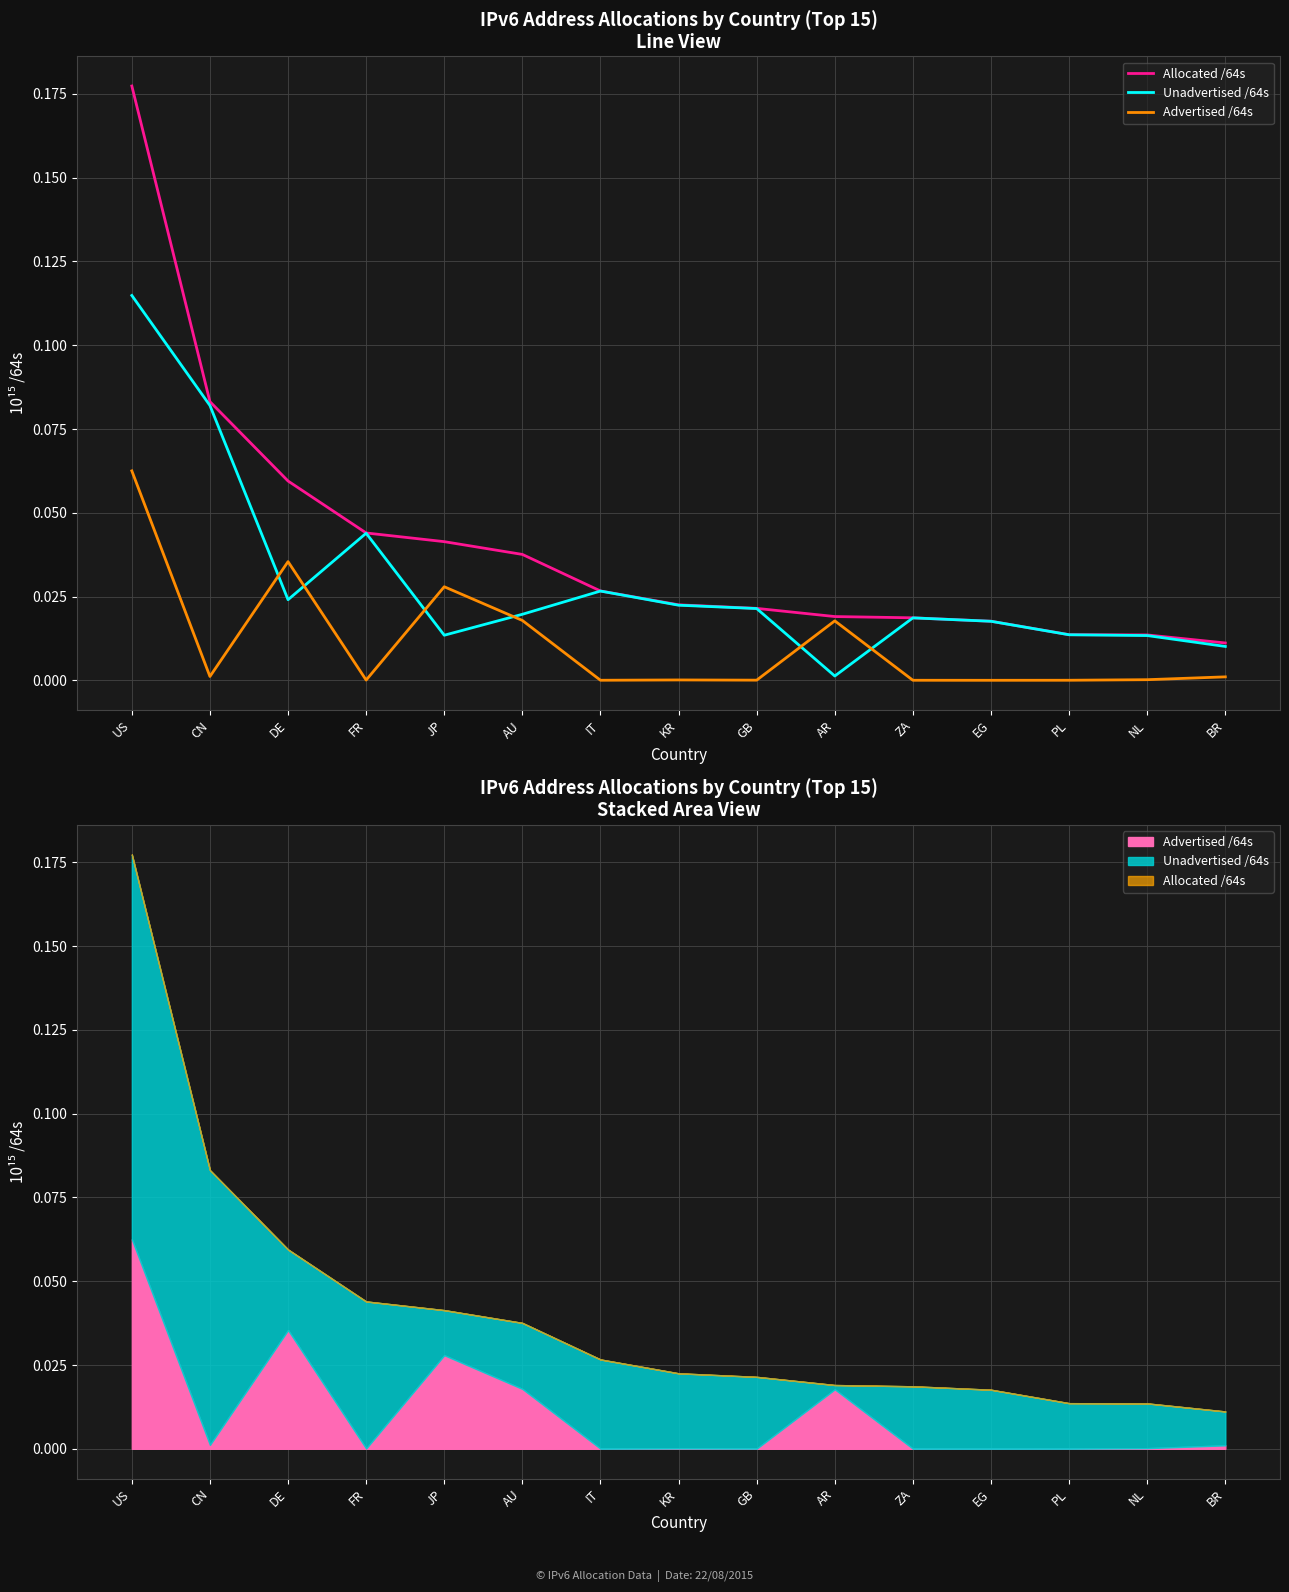

Reading right to left, list all the values displayed in this chart.

Allocated /64s: BR=0.0	NL=0.0	PL=0.0	EG=0.0	ZA=0.0	AR=0.0	GB=0.0	KR=0.0	IT=0.0	AU=0.0	JP=0.0	FR=0.0	DE=0.1	CN=0.1	US=0.2
Unadvertised /64s: BR=0.0	NL=0.0	PL=0.0	EG=0.0	ZA=0.0	AR=0.0	GB=0.0	KR=0.0	IT=0.0	AU=0.0	JP=0.0	FR=0.0	DE=0.0	CN=0.1	US=0.1
Advertised /64s: BR=0.0	NL=0.0	PL=0.0	EG=0.0	ZA=0.0	AR=0.0	GB=0.0	KR=0.0	IT=0.0	AU=0.0	JP=0.0	FR=0.0	DE=0.0	CN=0.0	US=0.1